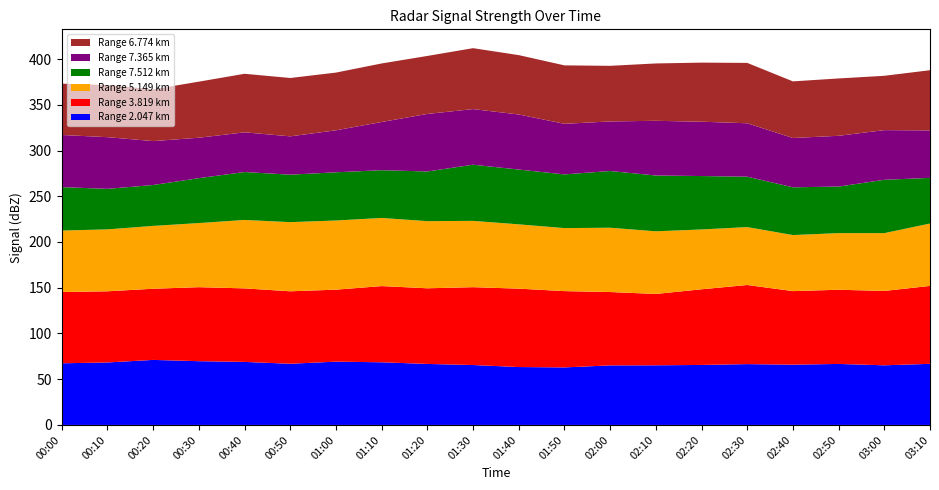

Reading right to left, list all the values displayed in this chart.

2.047: 66.8	65.2	66.7	65.9	66.5	65.6	65.2	65.1	62.9	63.3	65.5	66.7	68.5	69.2	66.9	68.9	69.7	71.1	68.3	67.4
3.819: 85.2	81.3	81.1	80.4	86.5	82.7	78.0	80.2	83.4	85.7	85.1	82.7	83.3	78.7	79.2	80.4	80.9	77.8	77.8	77.9
5.149: 68.2	63.2	61.9	61.3	63.3	65.4	68.5	70.3	68.9	70.3	72.5	73.4	74.5	75.6	75.6	74.8	70.1	68.7	67.7	67.2
7.512: 49.9	58.3	50.9	52.2	55.1	58.4	61.0	62.0	58.7	59.9	61.4	54.3	52.2	52.7	51.9	52.4	49.1	44.7	44.3	47.5
7.365: 51.9	54.3	55.5	53.9	58.4	59.4	59.8	54.2	55.3	60.2	60.8	62.9	52.7	45.9	41.9	43.4	44.2	48.0	56.5	57.0
6.774: 65.8	59.4	62.7	61.9	66.0	64.6	62.7	60.8	63.9	64.9	66.6	63.4	64.0	63.1	63.8	64.0	61.3	56.6	57.0	56.1